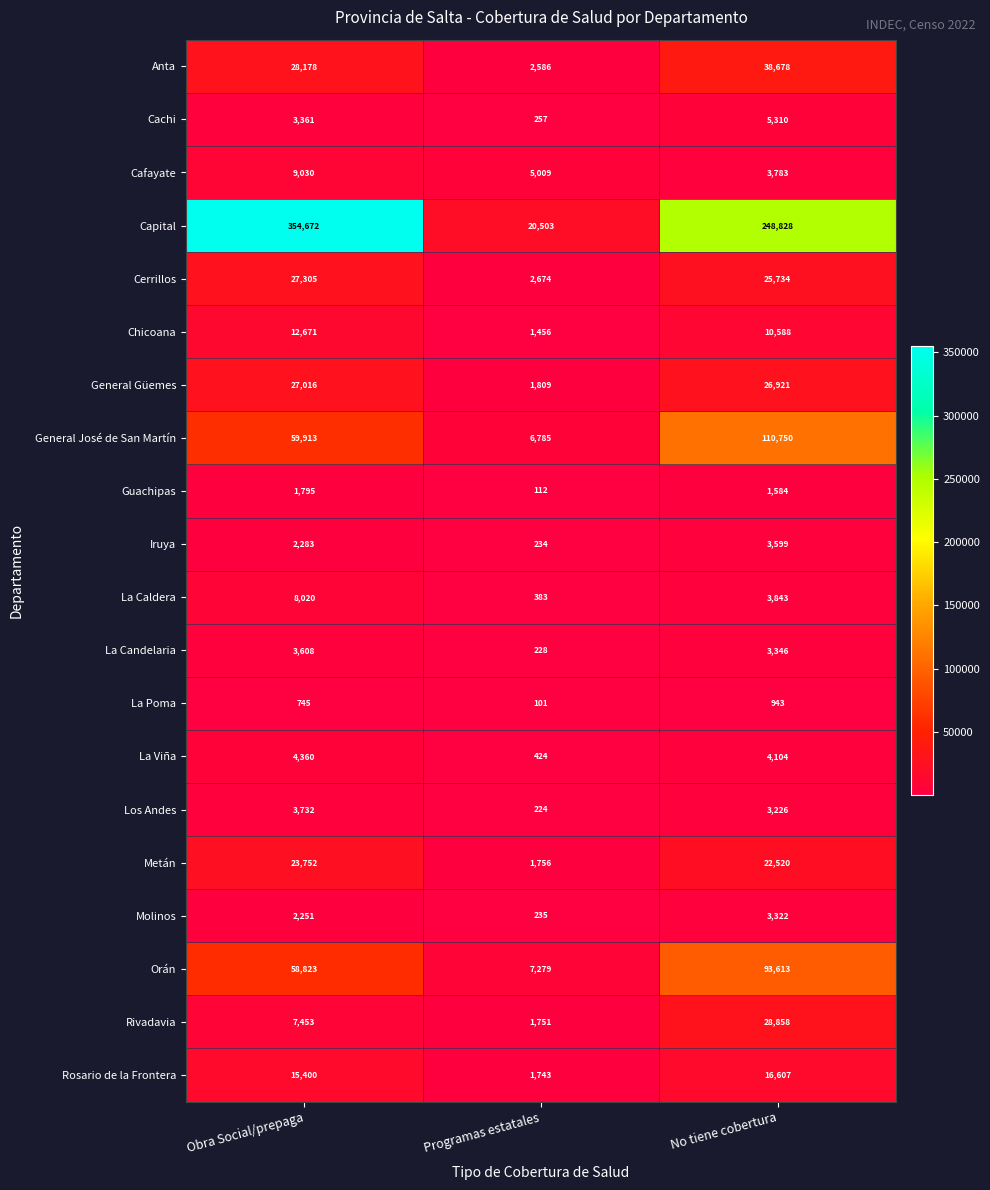

Which series changed the most between Programas estatales and No tiene cobertura?

Capital